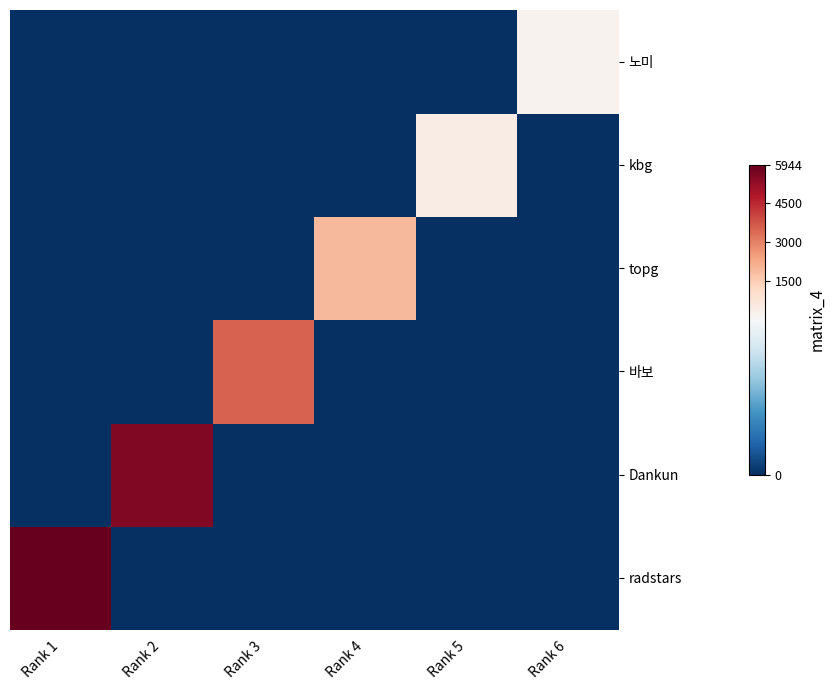

What is the total value across all series at Rank 6?

212